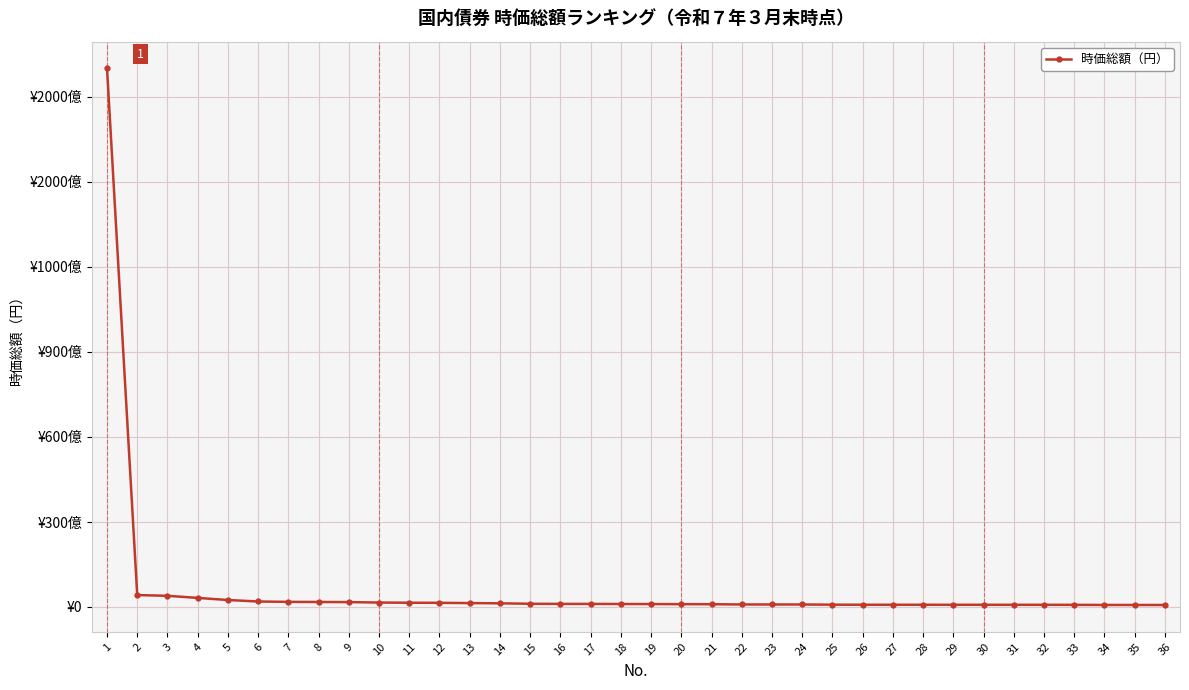

What is the difference between the maximum and minimum values?

189300389585